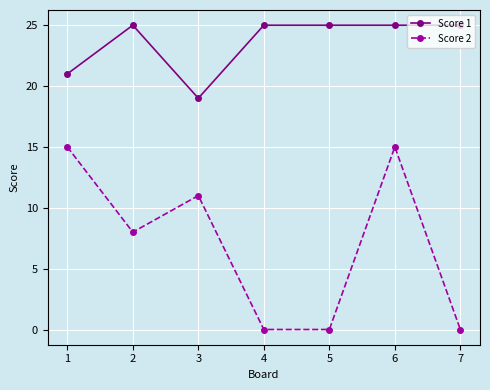

Is the value of Score 2 at 2 greater than the value of Score 1 at 5?

No